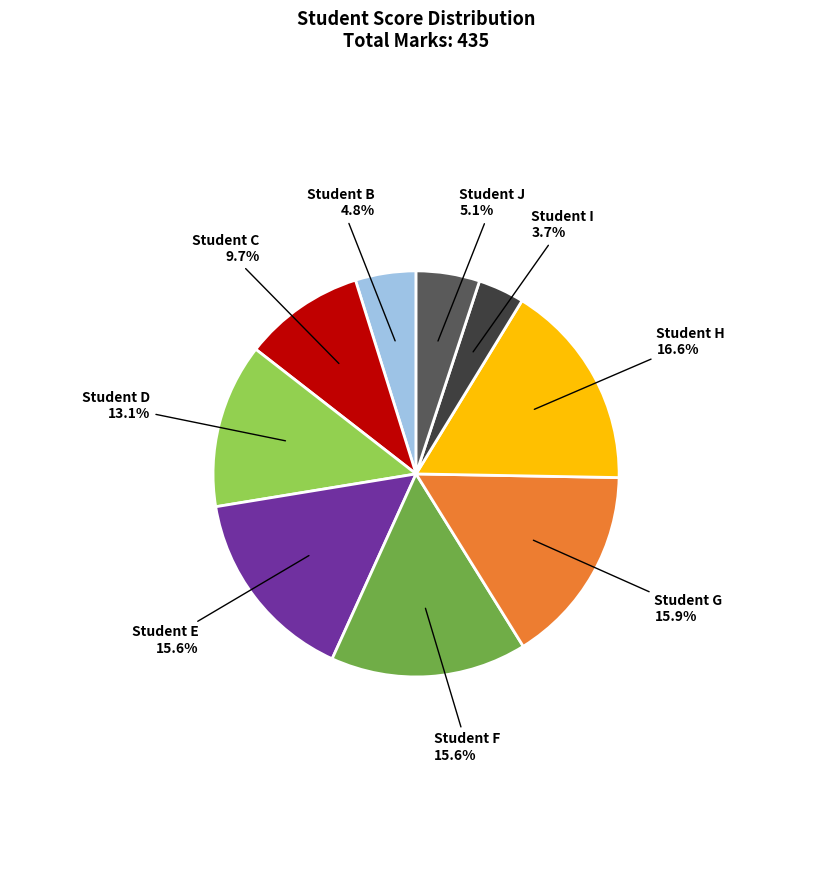

Does any single category account for the majority?

No